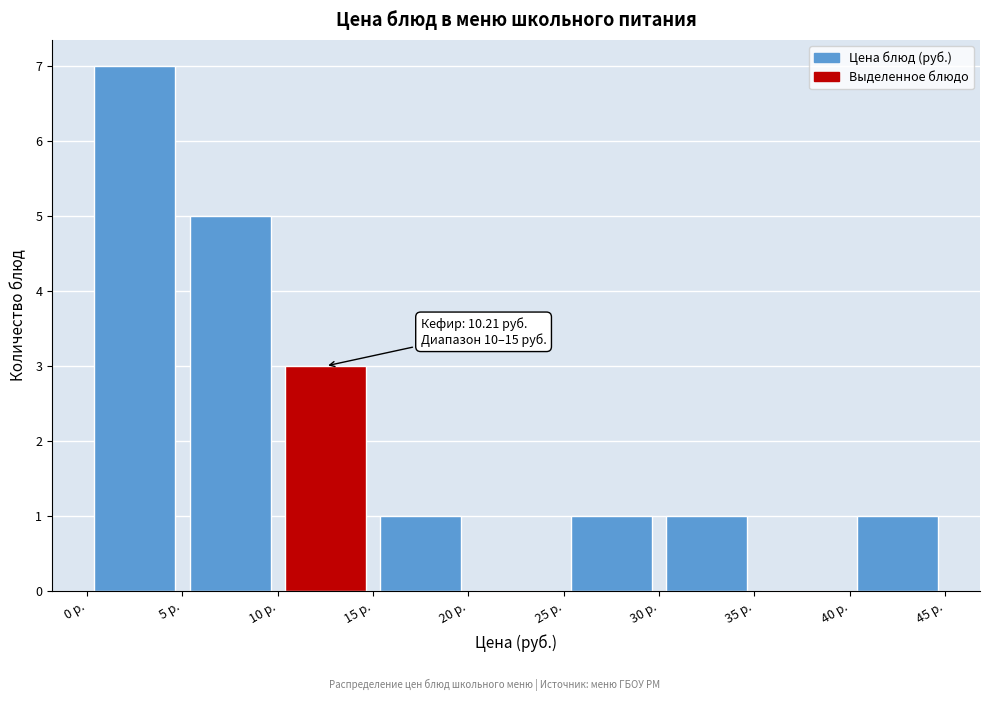

Which range on the x-axis has the tallest bar?

0 to 5